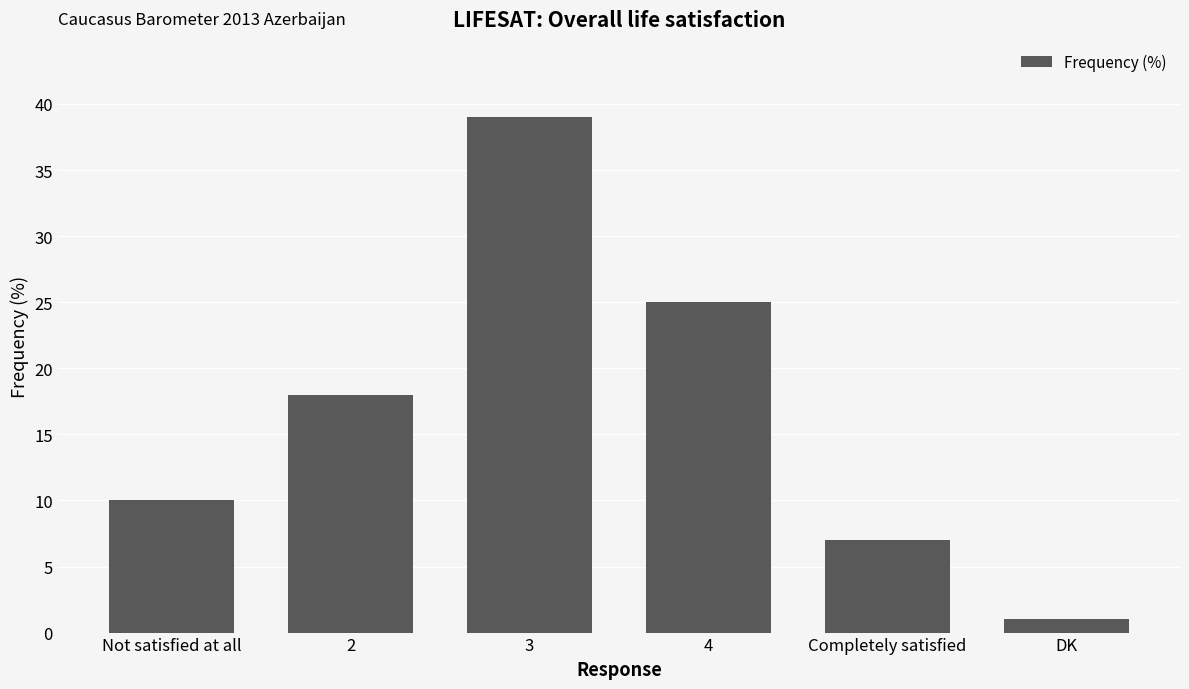

At which category does the chart reach its peak across all series?

3